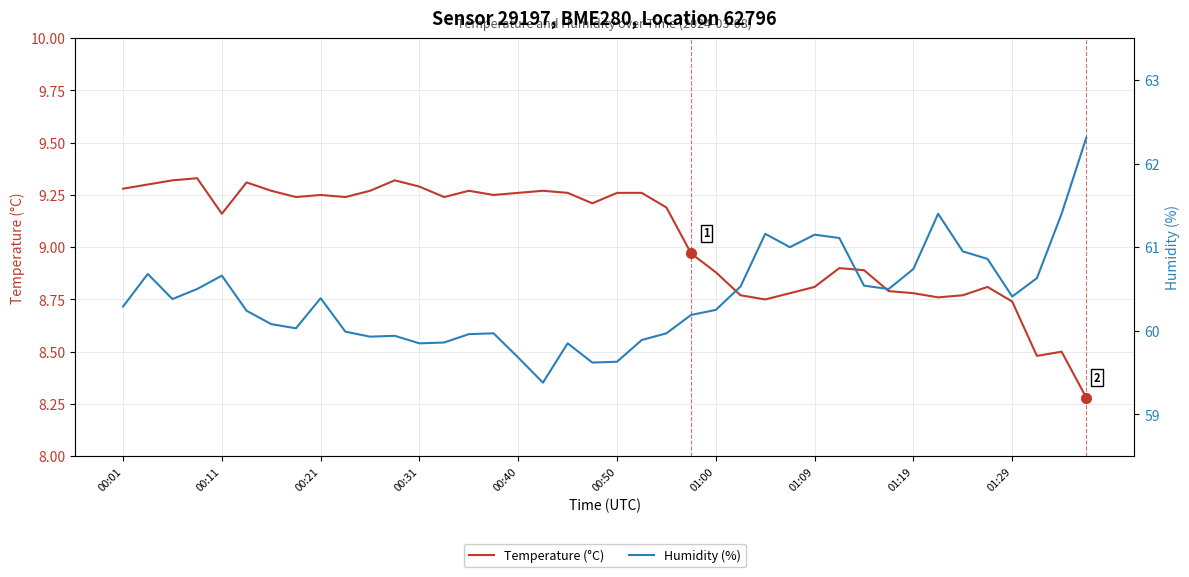

At which label does Temperature (°C) first exceed 9?

00:01